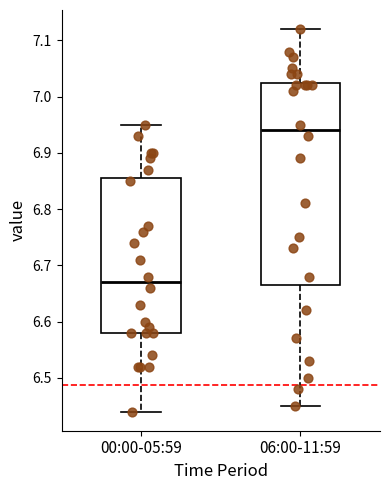

Reading left to right, transcribe this box plot: for each box, give where its median line is, the range the box spans, and where its two whiskers end, as read against the y-axis. The values are not printed on the chart, so give them approximately, as read against the axis.

00:00-05:59: median 6.67, box 6.58 to 6.86, whiskers 6.44 to 6.95
06:00-11:59: median 6.94, box 6.67 to 7.03, whiskers 6.45 to 7.12